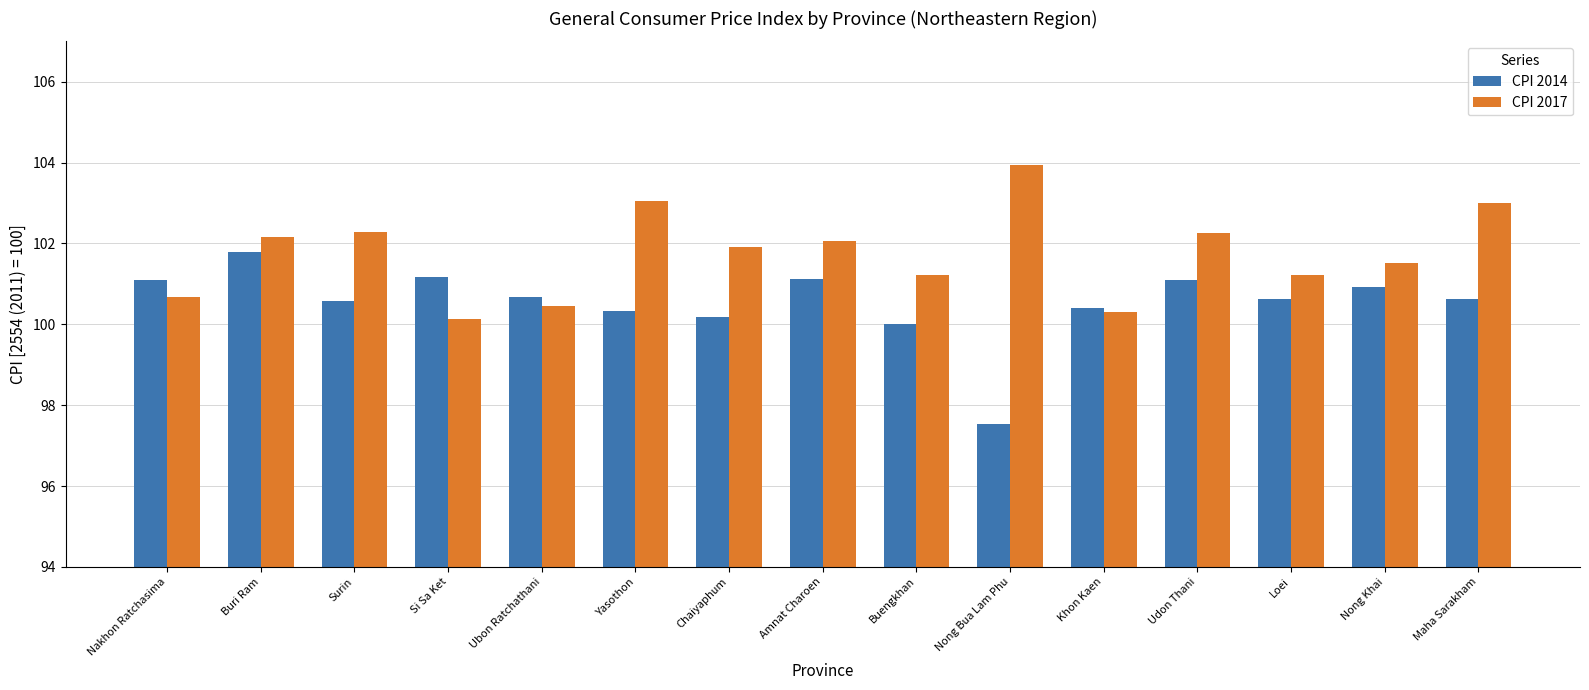

Does the chart contain stacked bars?

No